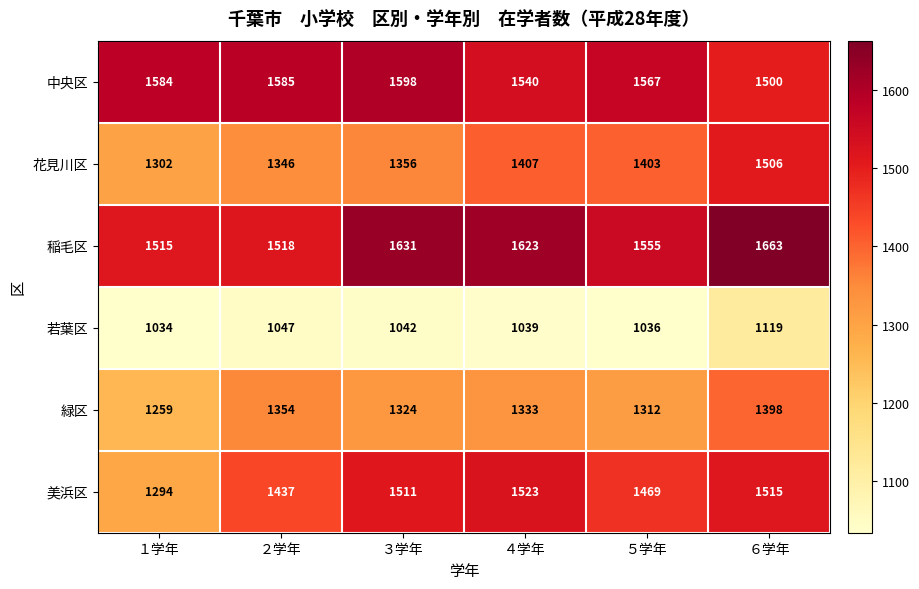

At which category is the sum across all series the highest?

６学年